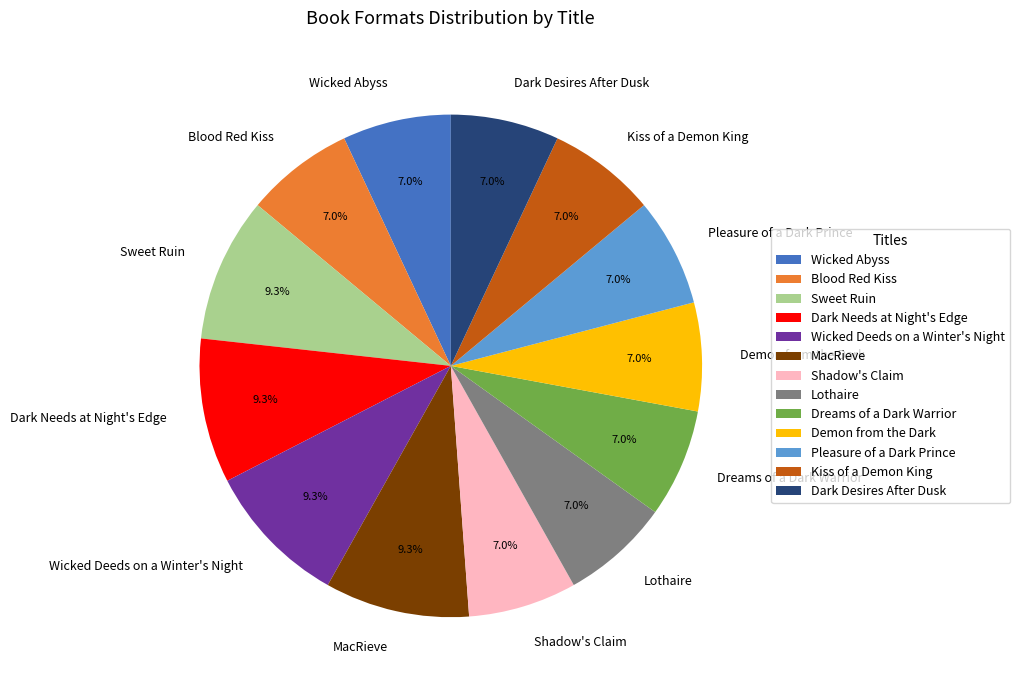

To the nearest percent, what percentage of the pie is Shadow's Claim?

7%